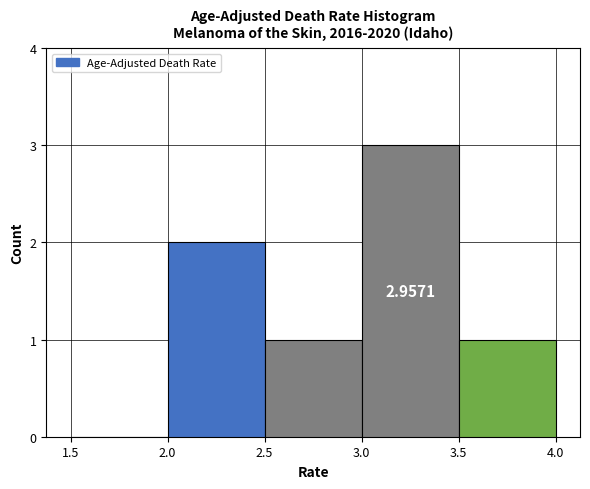

Which range on the x-axis has the tallest bar?

3.0 to 3.5